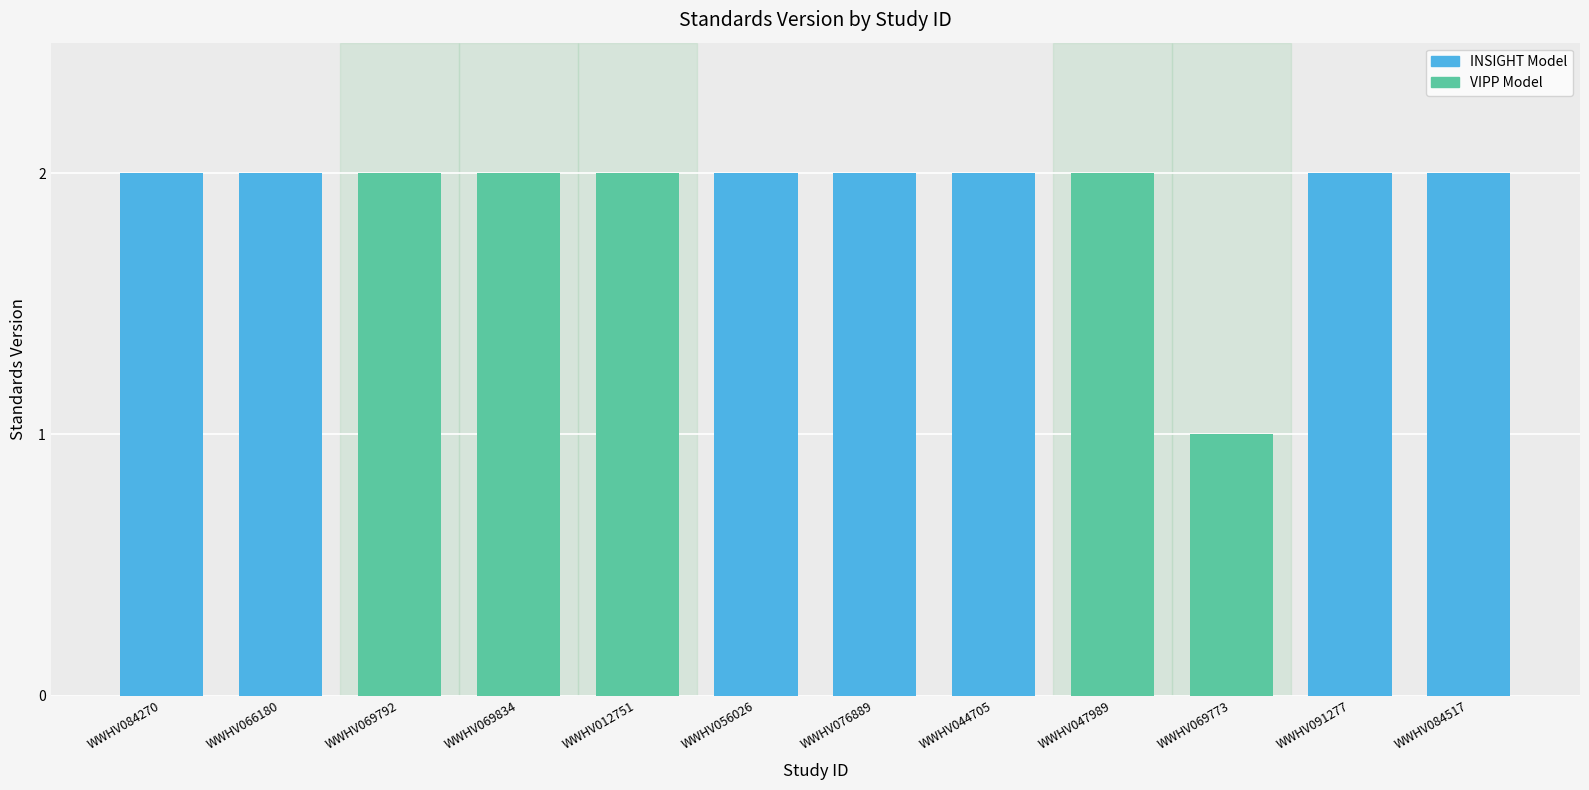

How many series are shown in this chart?

1